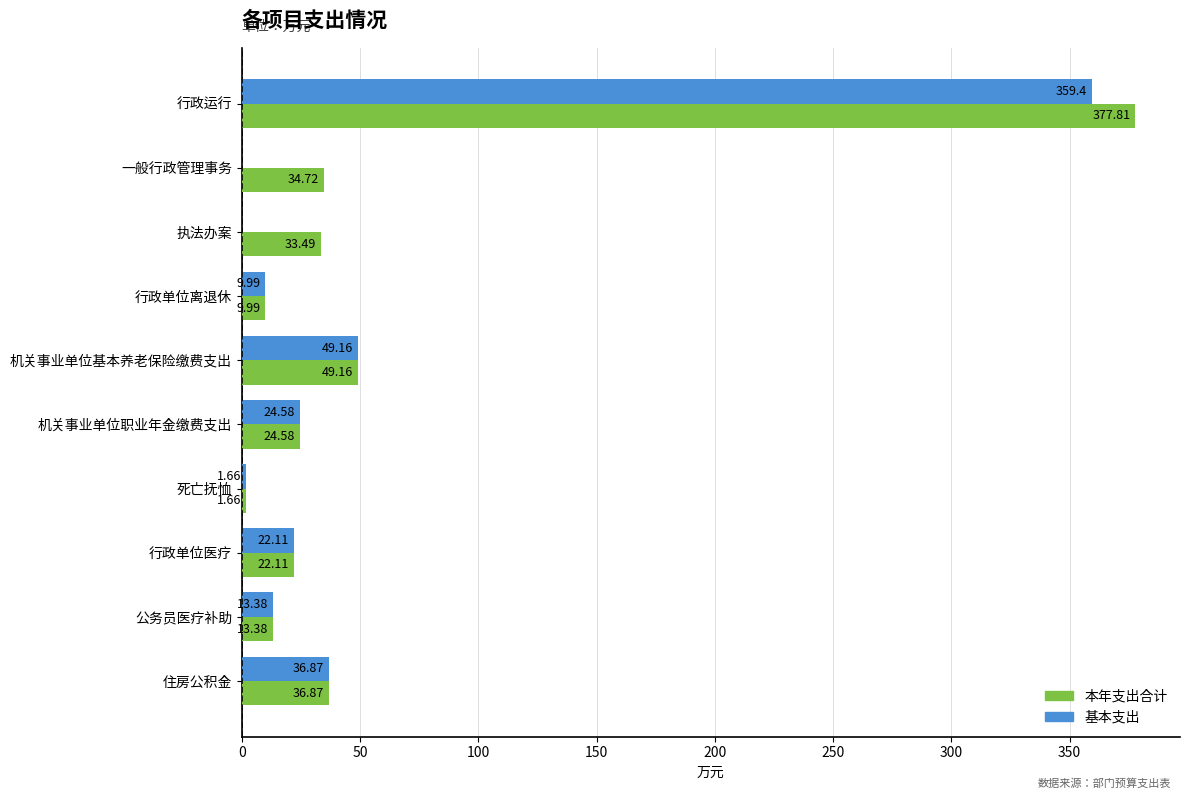

At which category does the chart reach its peak across all series?

行政运行